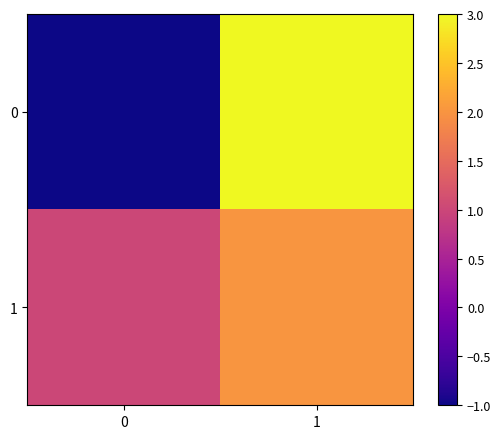

Rank the series at 0 from highest to lowest value.

1, 0